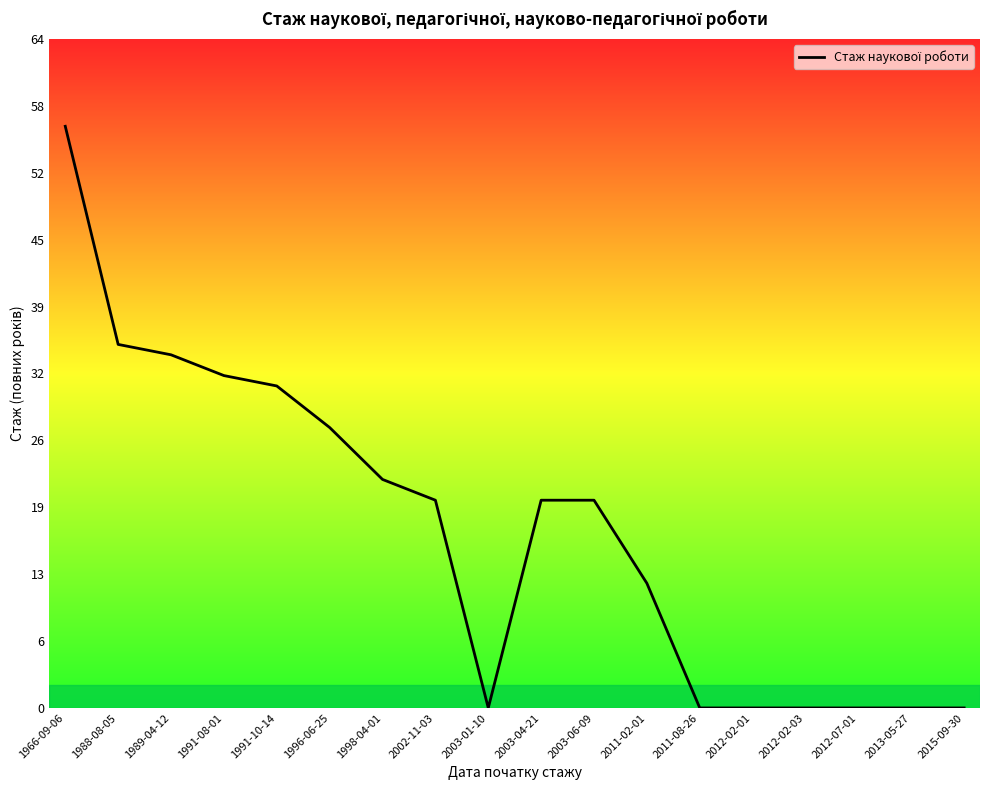

What position from the left is 2012-07-01?

16